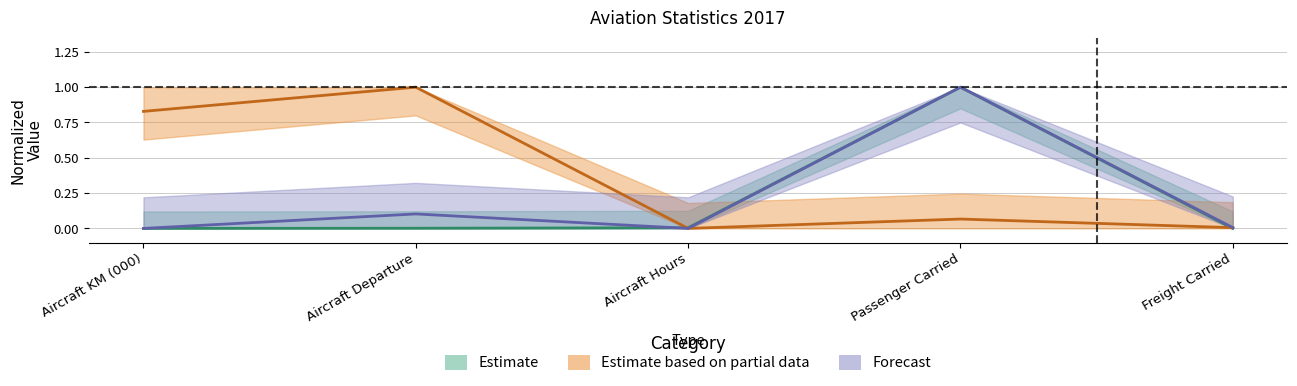

What is the value of the Estimate point at the 4th from the left?

1.0